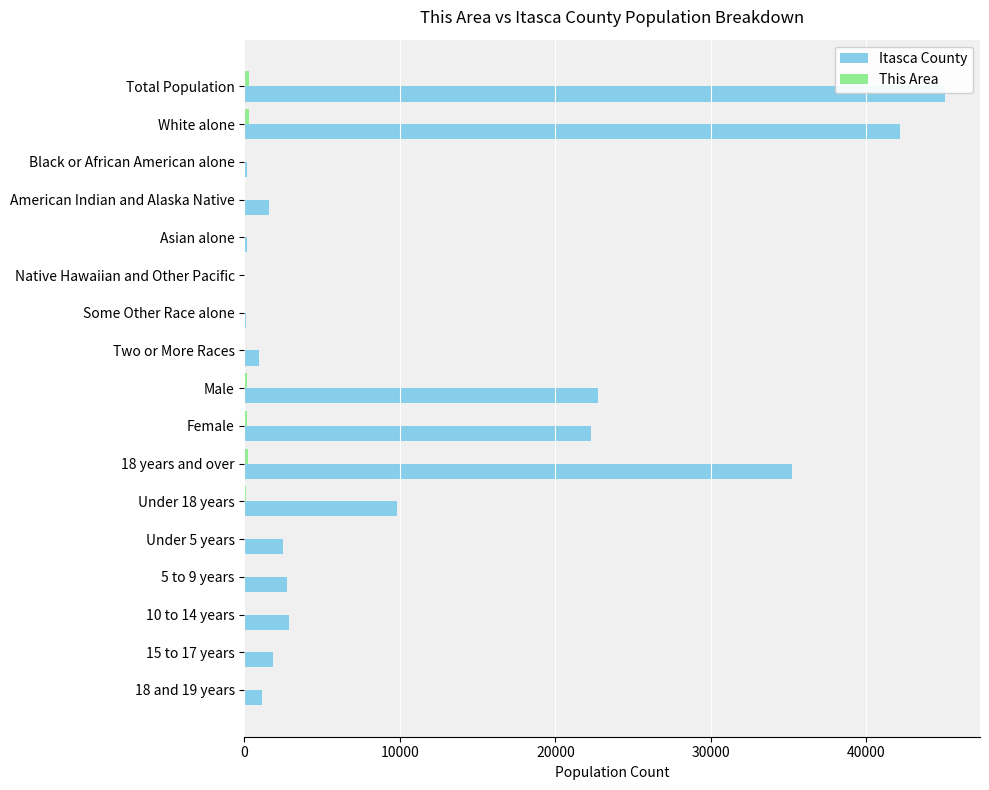

How many distinct data groups are displayed?

2